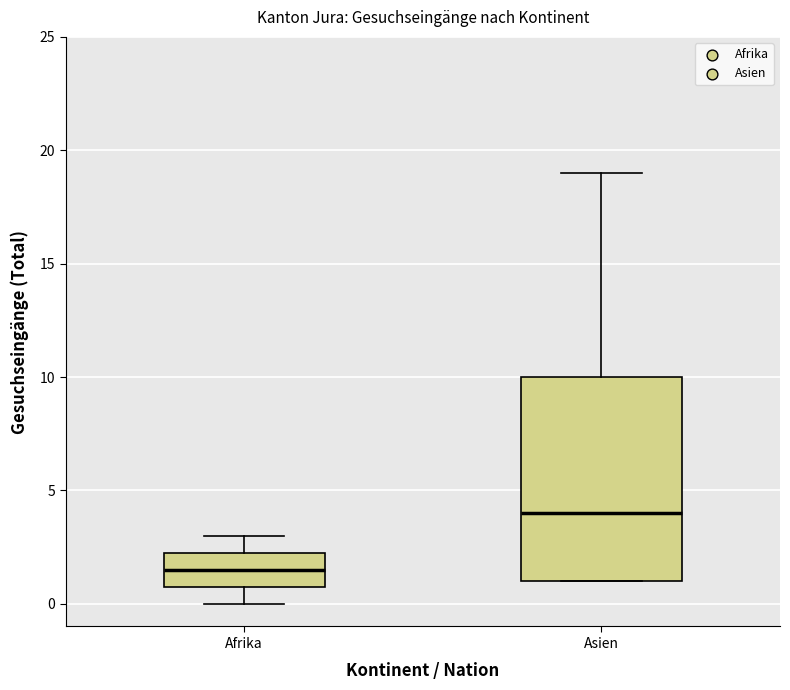

Reading left to right, read every box against the y-axis: the position of its median line, the range the box covers, and the ends of its whiskers. The values are not printed on the chart, so give them approximately, as read against the axis.

Afrika: median 1.5, box 1.0 to 2.5, whiskers 0.0 to 3.0
Asien: median 4.0, box 1.0 to 10.0, whiskers 1.0 to 19.0